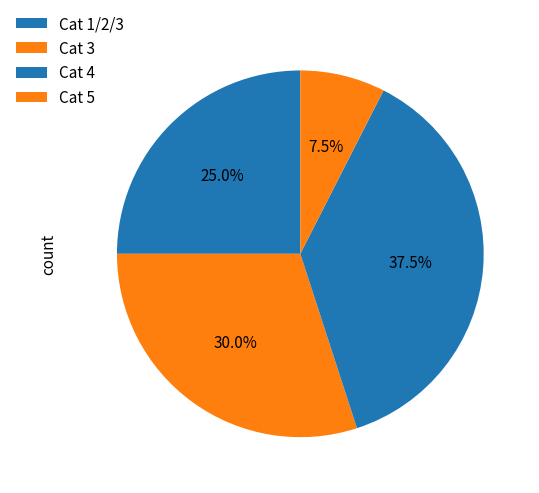

Which category has the smallest portion of the pie?

Cat 5